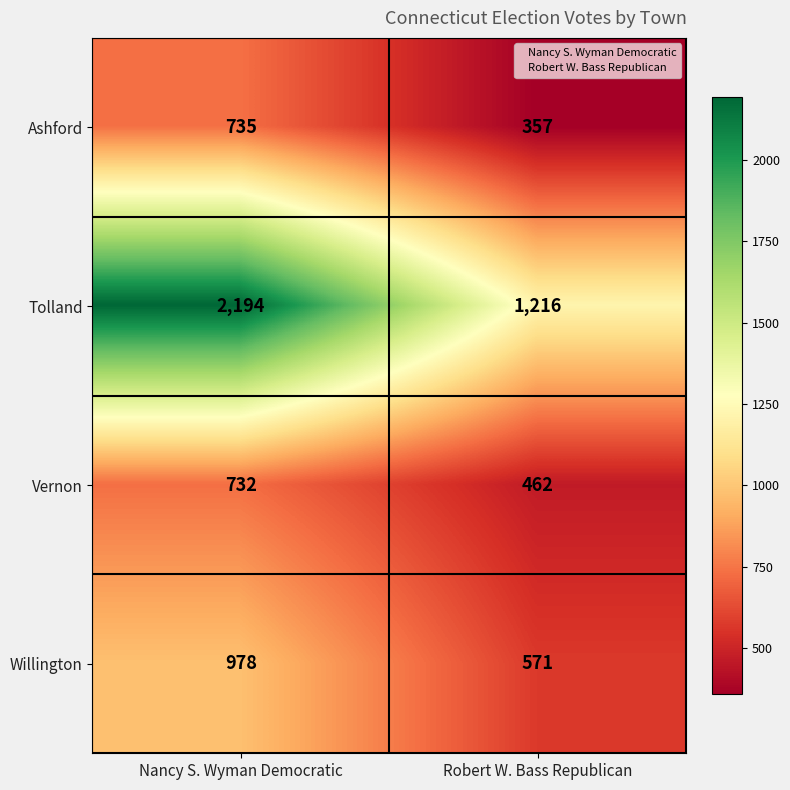

At which category is the sum across all series the highest?

Nancy S. Wyman Democratic